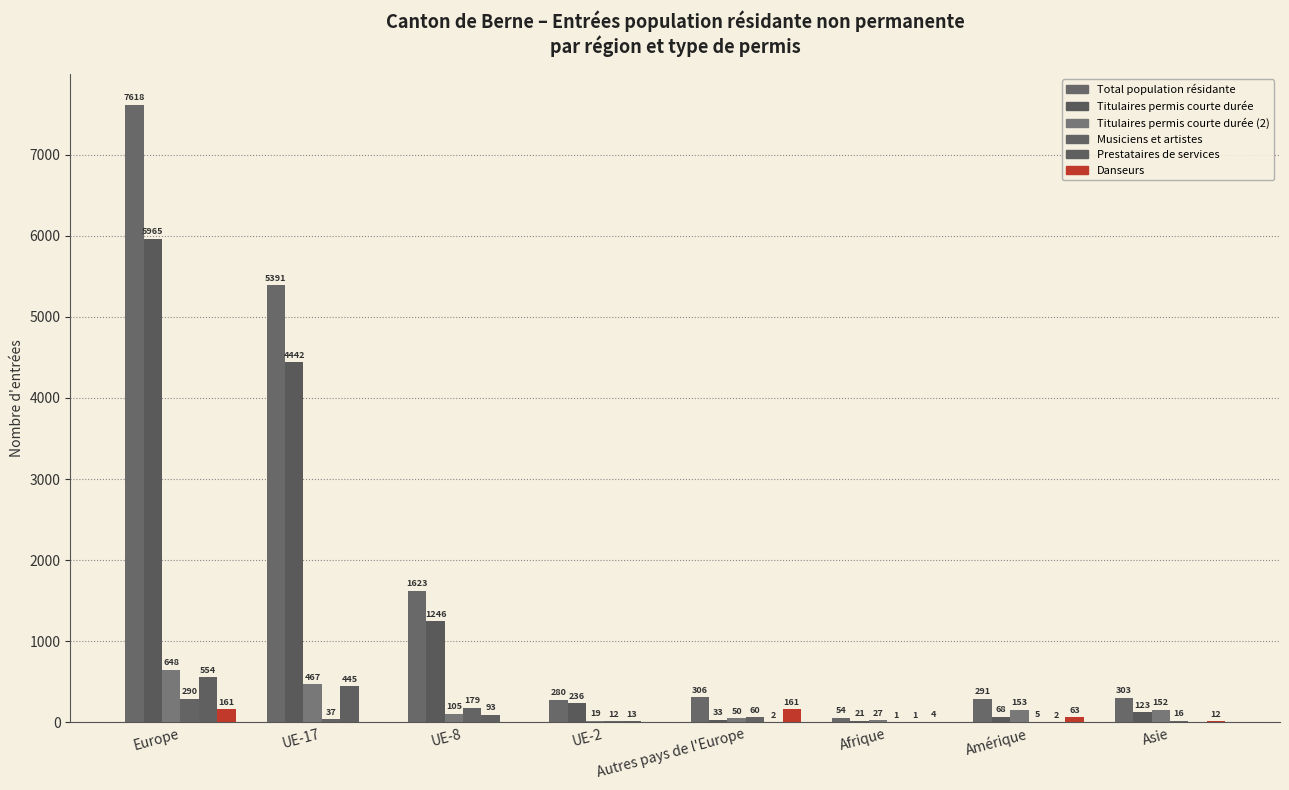

What is the total value across all series at Amérique?

582